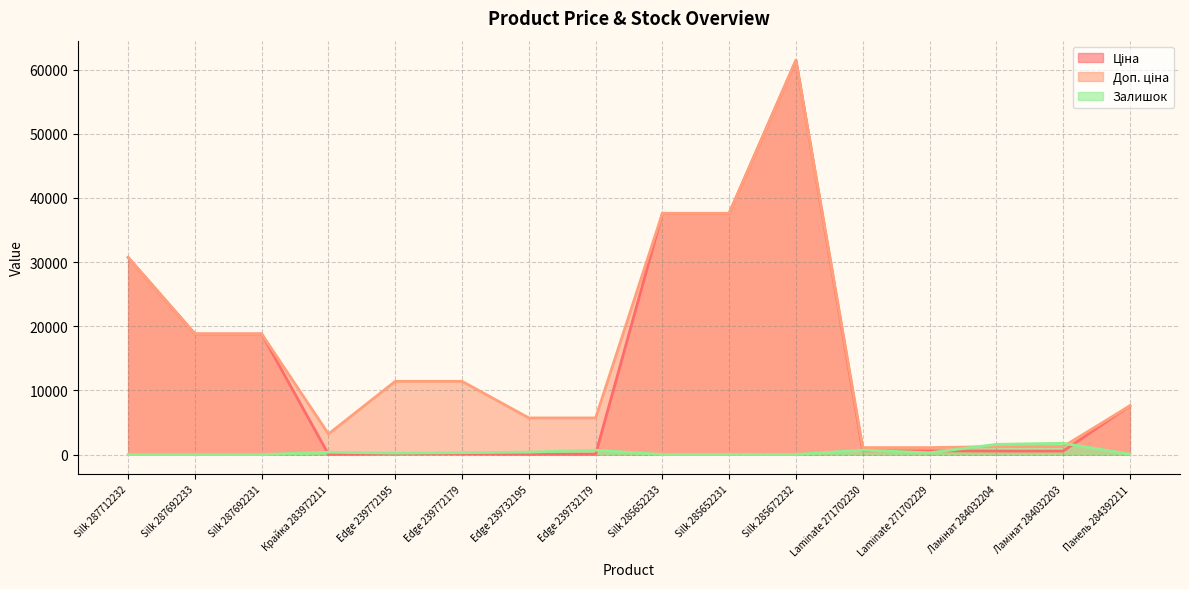

Which category has the highest value in the Залишок series?

Ламінат 284032203